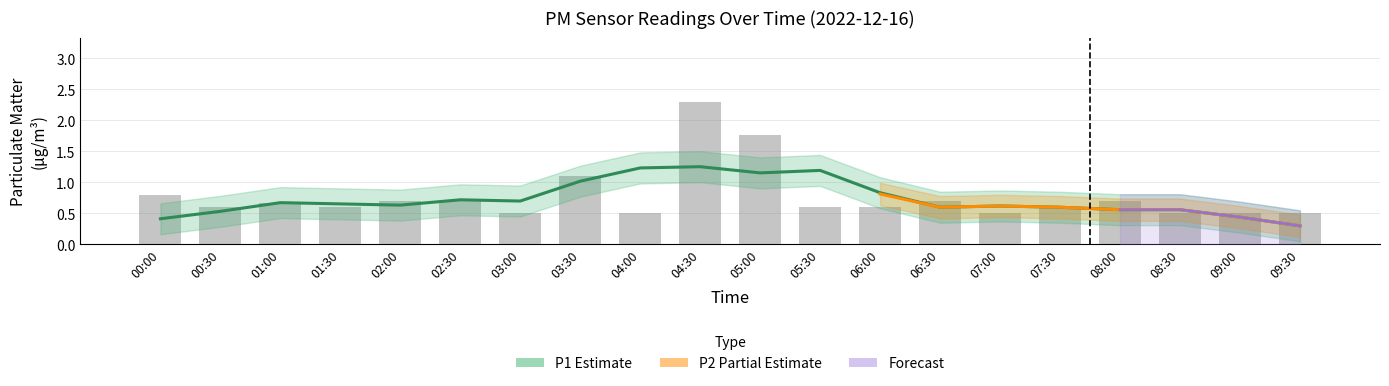

Is it true that the value at 00:30 is 0.3?

False